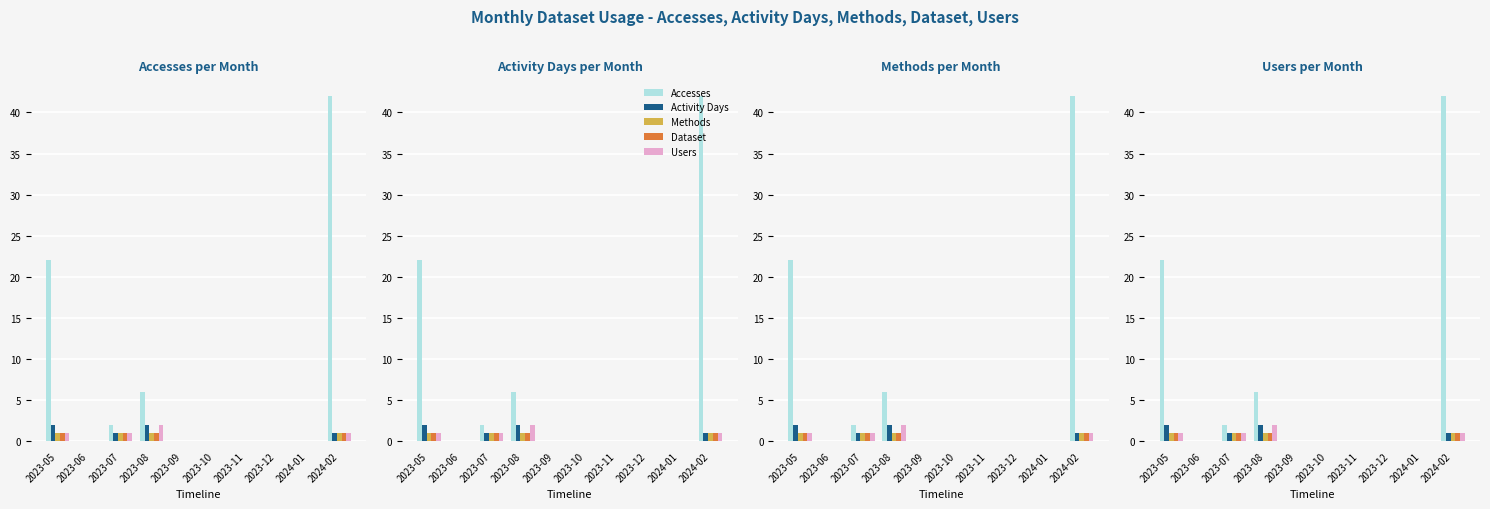

Which label corresponds to the smallest value in the chart?

2023-06